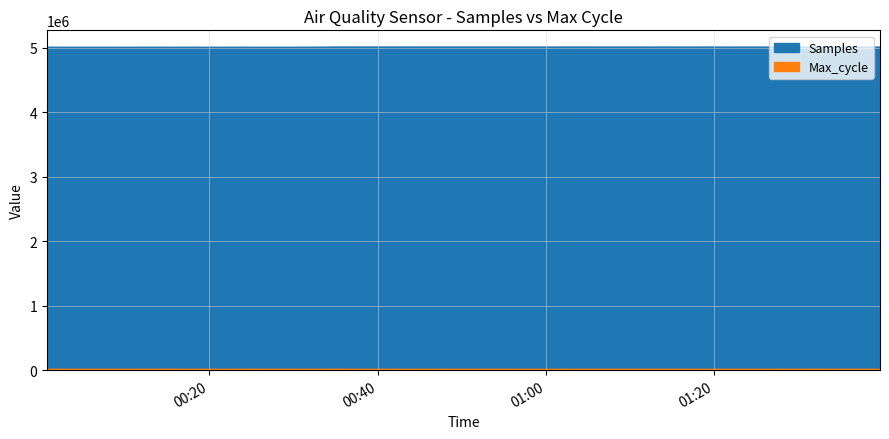

Reading left to right, extract all data points from this chart.

Samples: 5013688	5013570	5013638	5013601	5013468	5013782	5013532	5013707	5013403	5013774	5013523	5013392	5013397	5014510	5017414	5017371	5017123	5017263	5017252	5016903	5017227	5017047	5017107	5016870	5016690	5017061	5017079	5016616	5016753	5016517	5016606	5016500	5016526	5016358	5016290	5016312	5016477	5015045	5016411	5015991
Max_cycle: 20537	20421	20439	20454	20401	20496	20931	20259	20412	20405	20774	20489	20439	20254	20959	20406	20412	20177	20167	20286	20404	20398	20488	20393	20403	20776	20403	20604	20449	20549	20445	20413	20404	20160	20875	20457	20898	20228	20201	20408